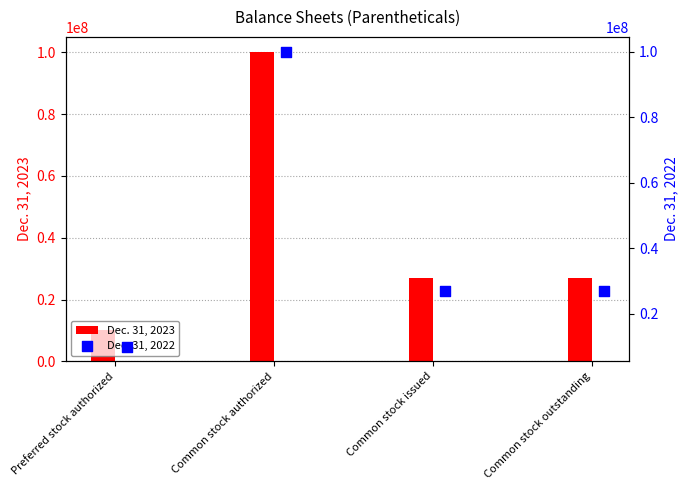

Which series contains the highest Y value?

Dec. 31, 2023